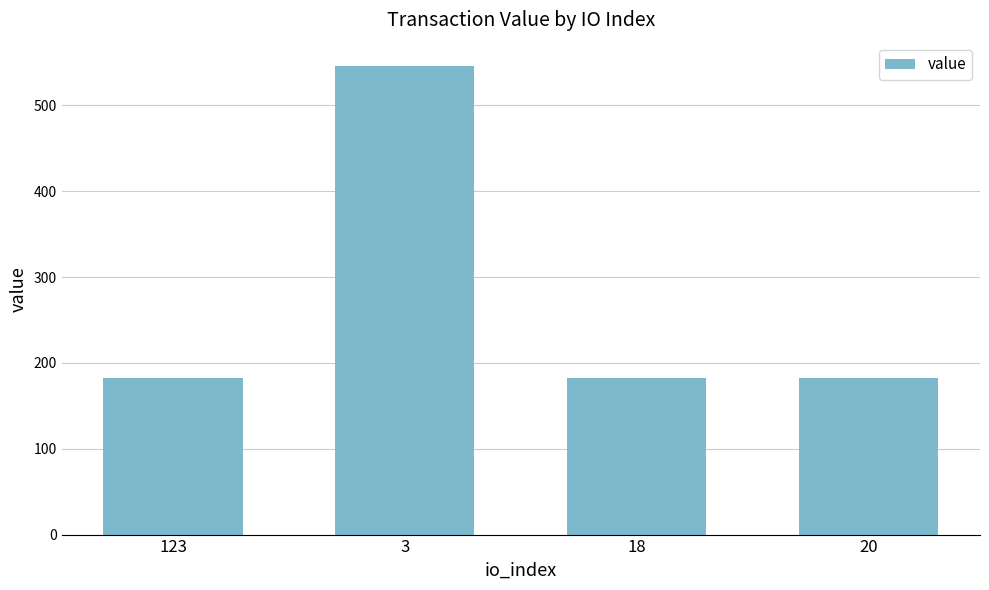

Approximately how many times larger is the value at 3 compared to 18?

3.0